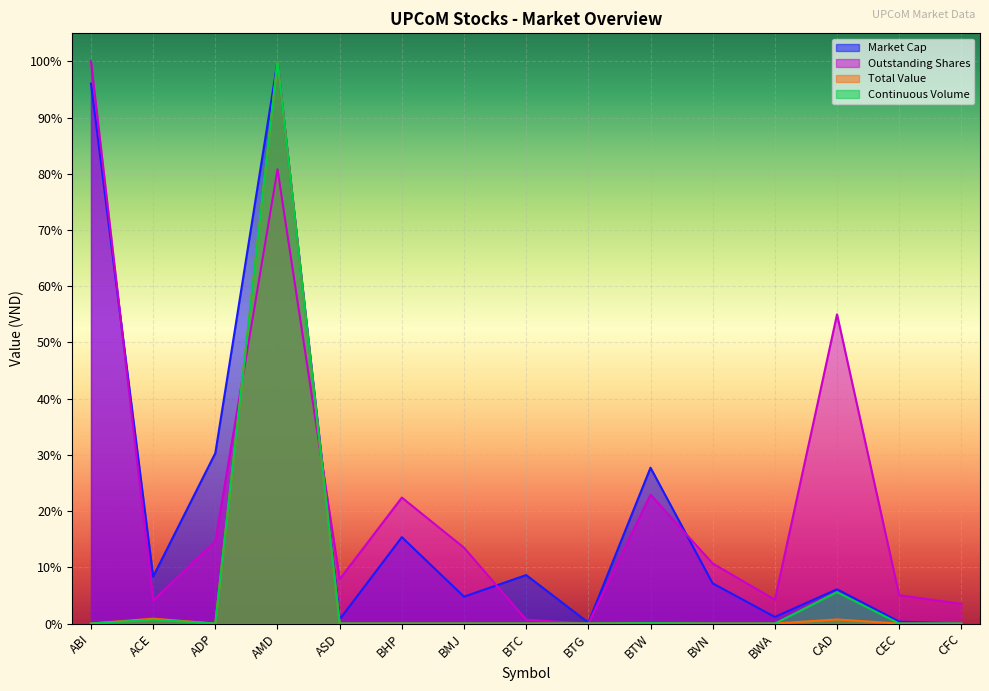

Which category has the highest value in the Market Cap (VND) series?

AMD